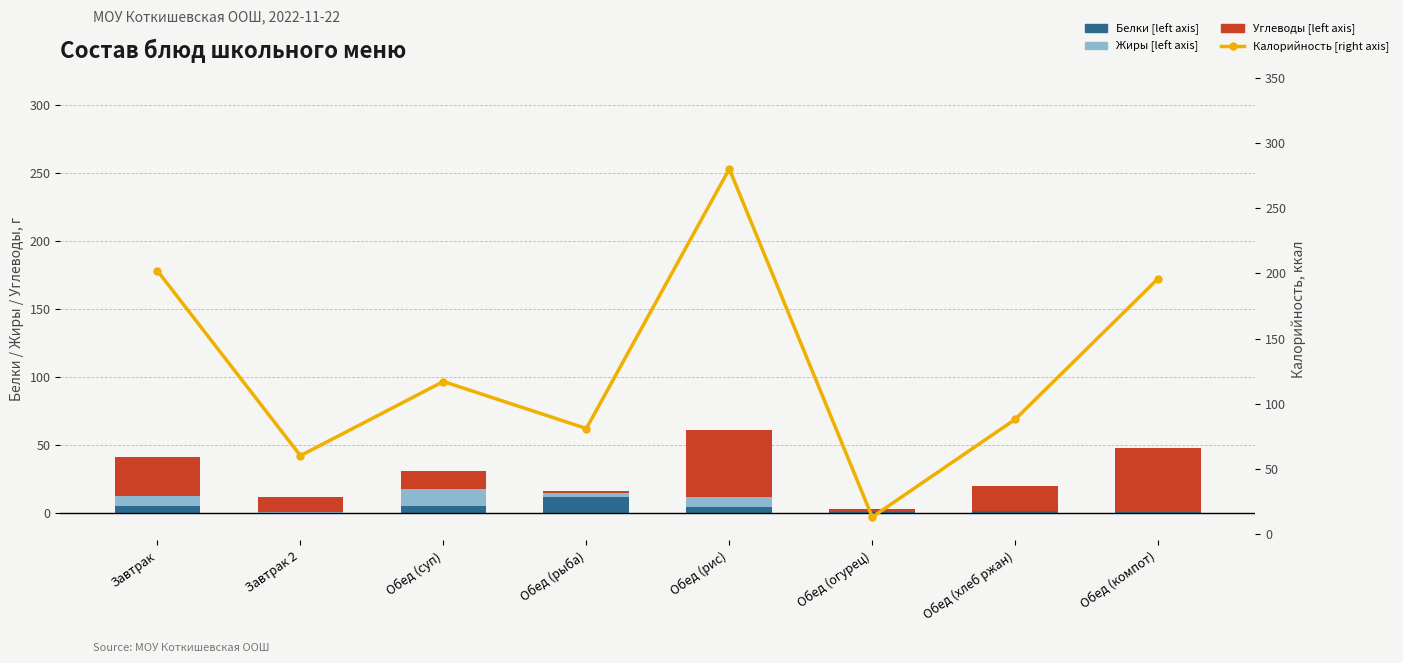

At how many categories does at least one series exceed 55?

7